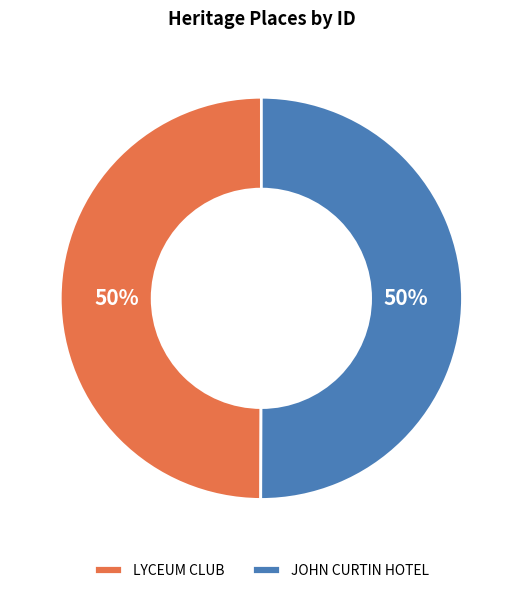

The LYCEUM CLUB slice represents 50% of the pie. True or false?

True